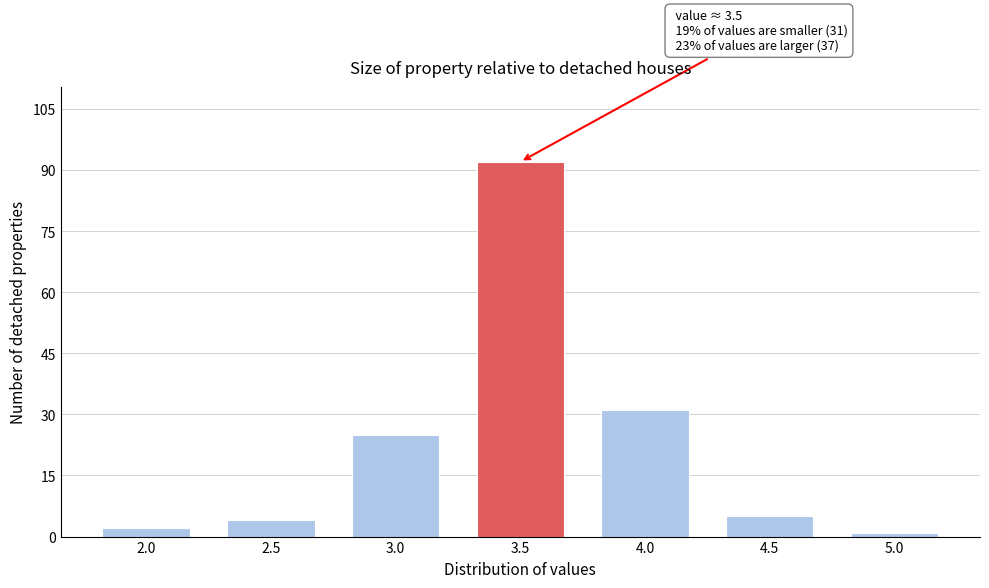

Reading left to right, what are all the values shown in this chart?

2.0=2	2.5=4	3.0=25	3.5=92	4.0=31	4.5=5	5.0=1